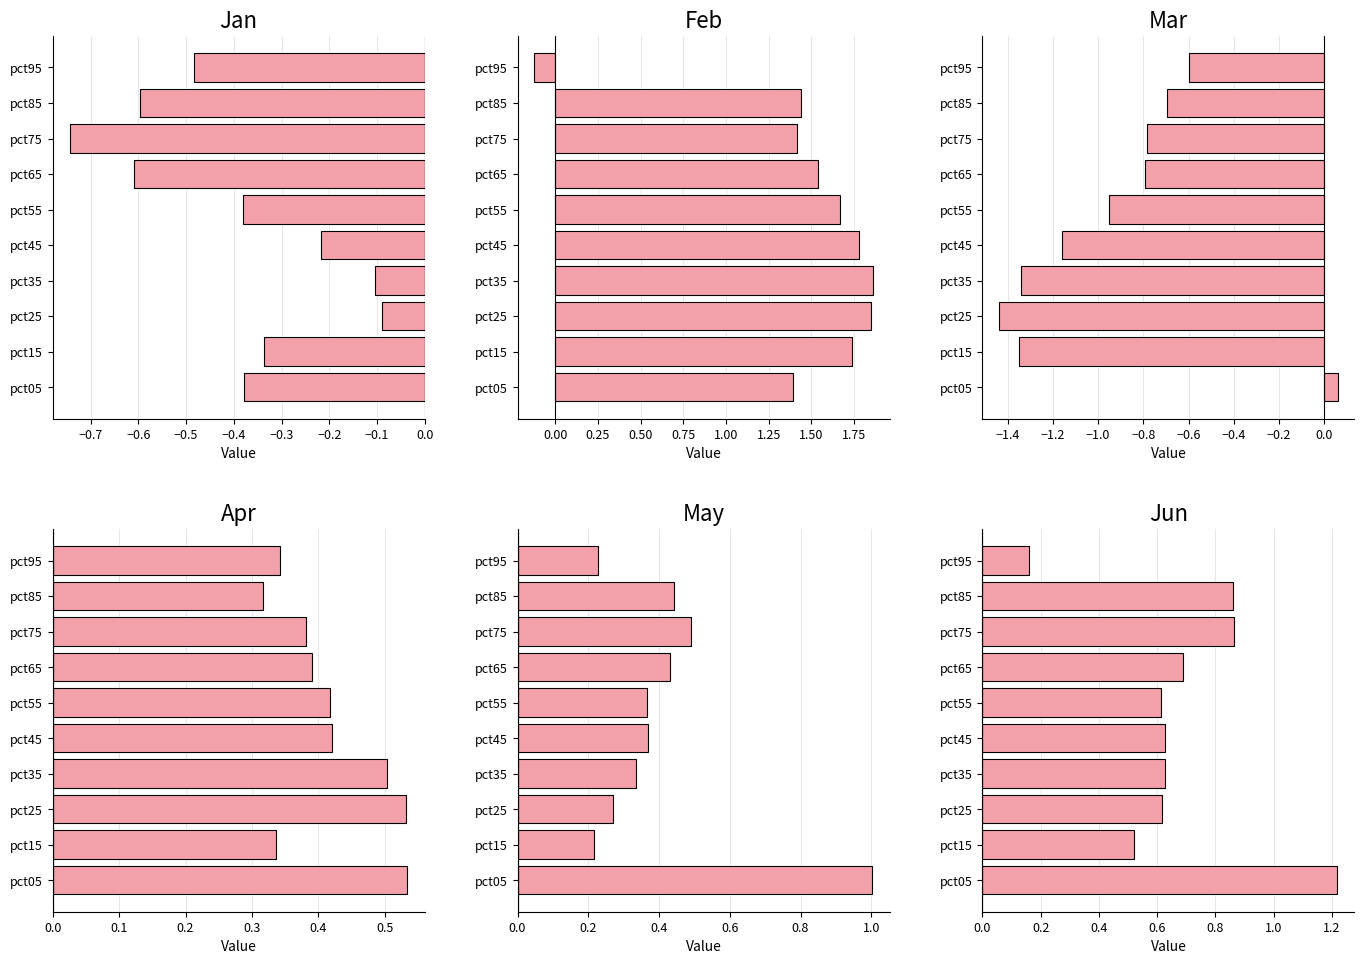

What are all the series names shown in the legend?

Jan, Feb, Mar, Apr, May, Jun